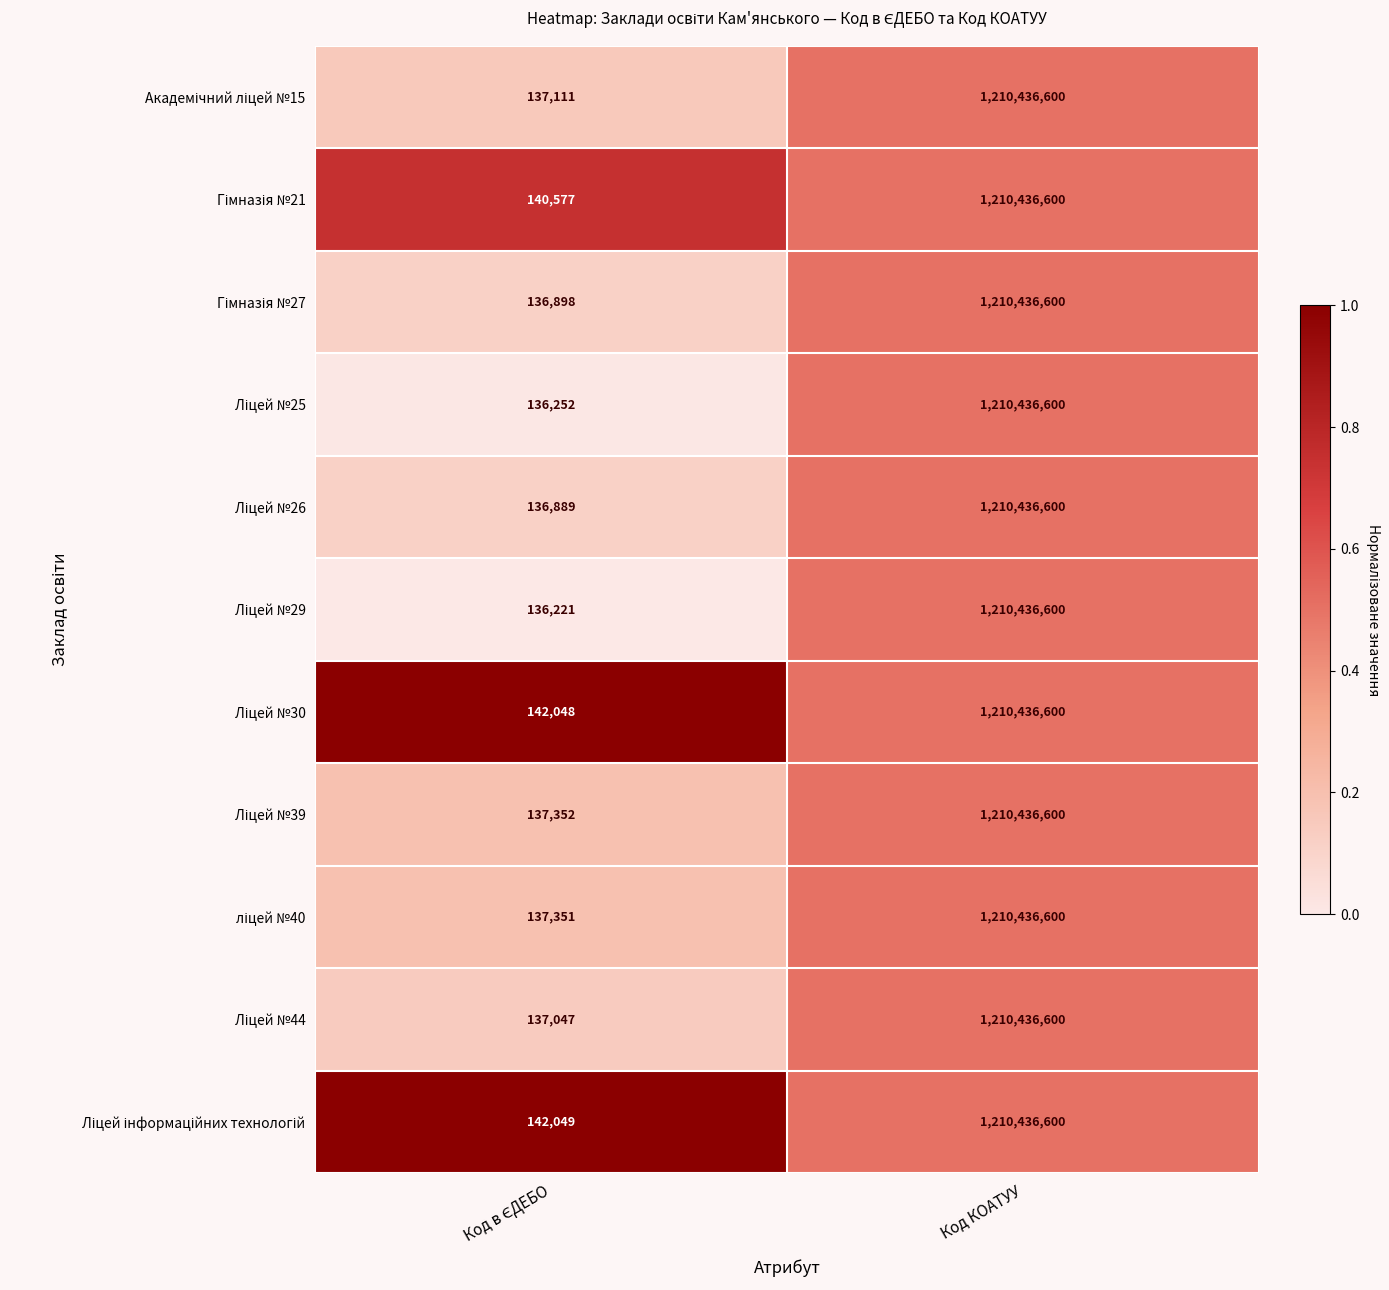

What is the total value across all series at Код КОАТУУ?

13314802600